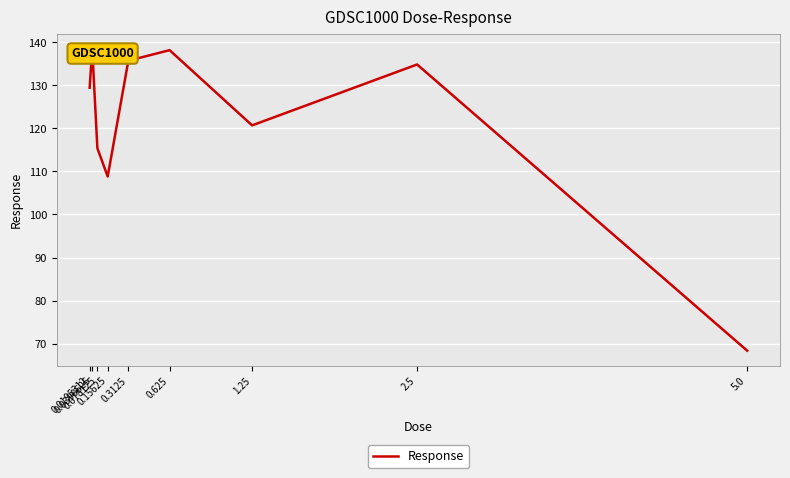

What is the difference between the values at 0.3125 and 1.25?

15.0